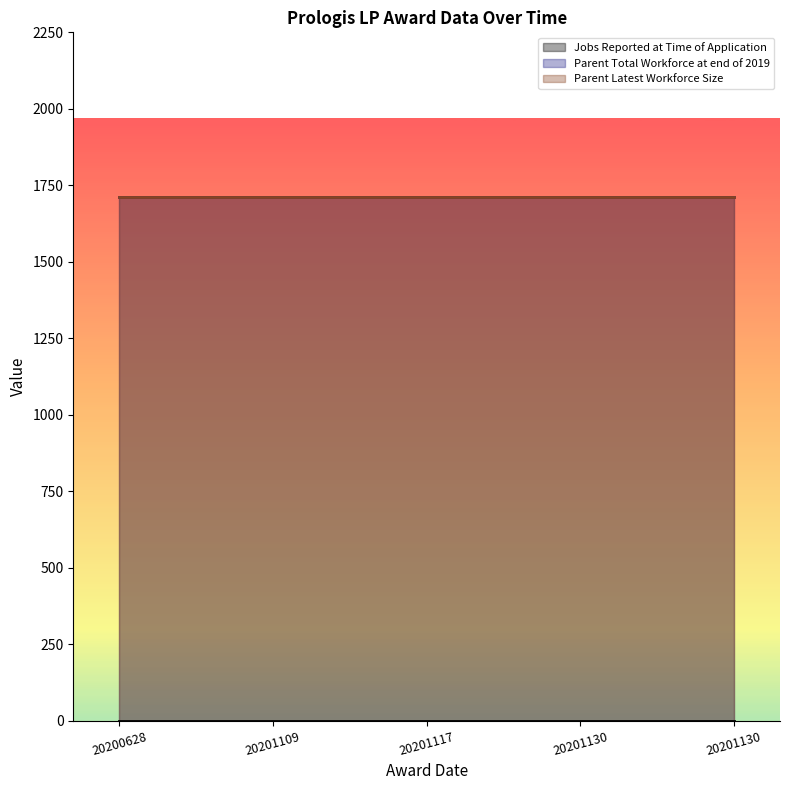

The value of Parent Latest Workforce Size at 20200628 is 961. True or false?

False